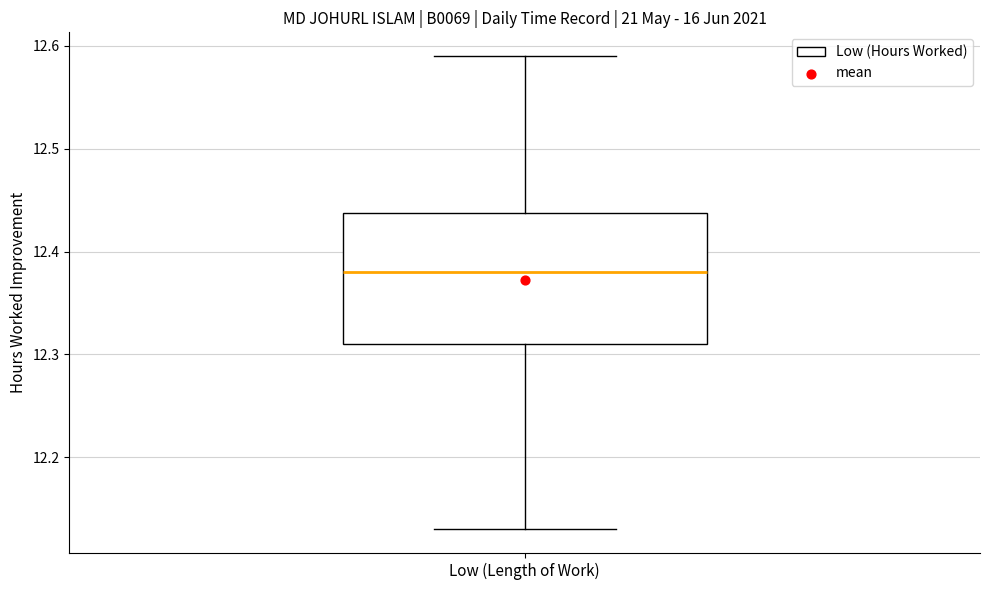

Where does the median line of the box for Low (Length of Work) sit on the y-axis? The values are not printed on the chart, so give them approximately, as read against the axis.

12.38